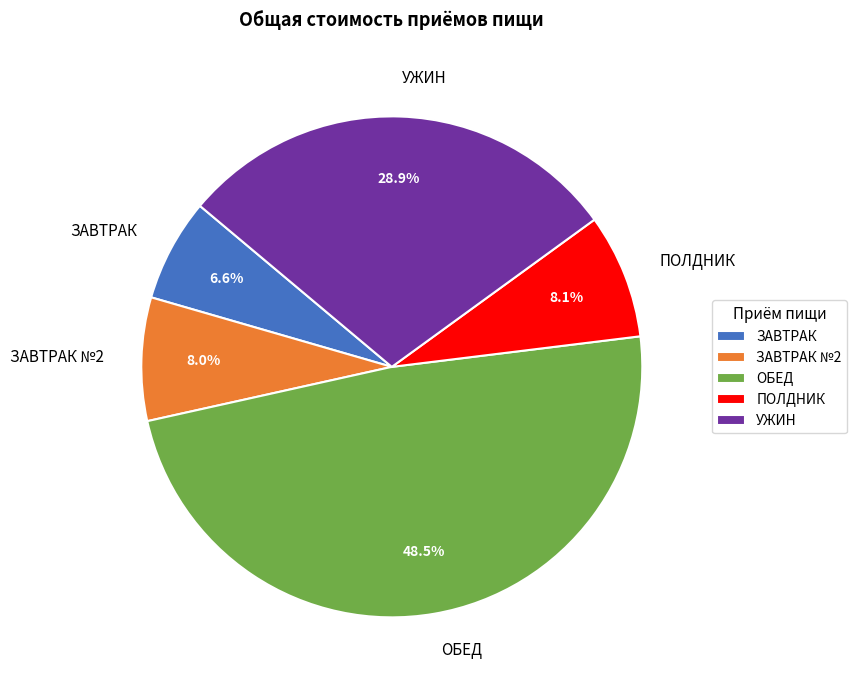

Between ОБЕД and УЖИН, which is larger?

ОБЕД